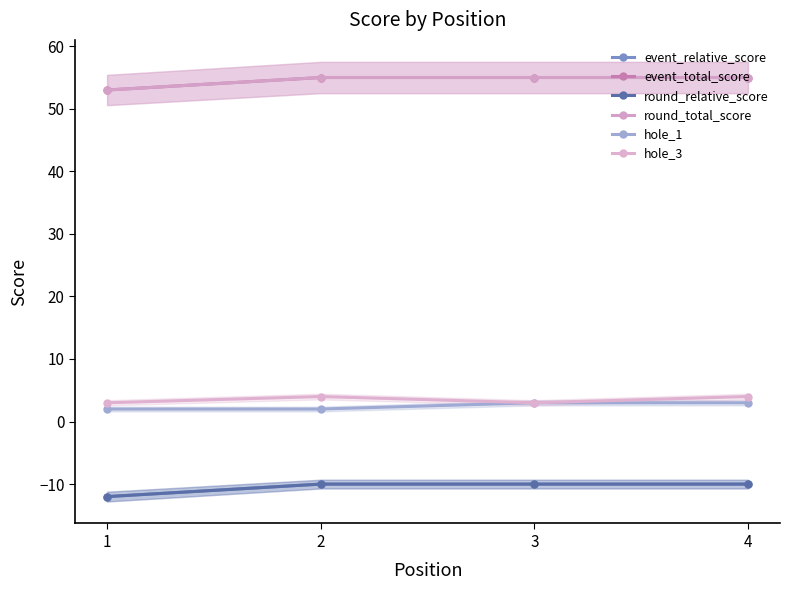

Rank the series by their maximum value, from highest to lowest.

event_total_score, round_total_score, hole_3, hole_1, event_relative_score, round_relative_score